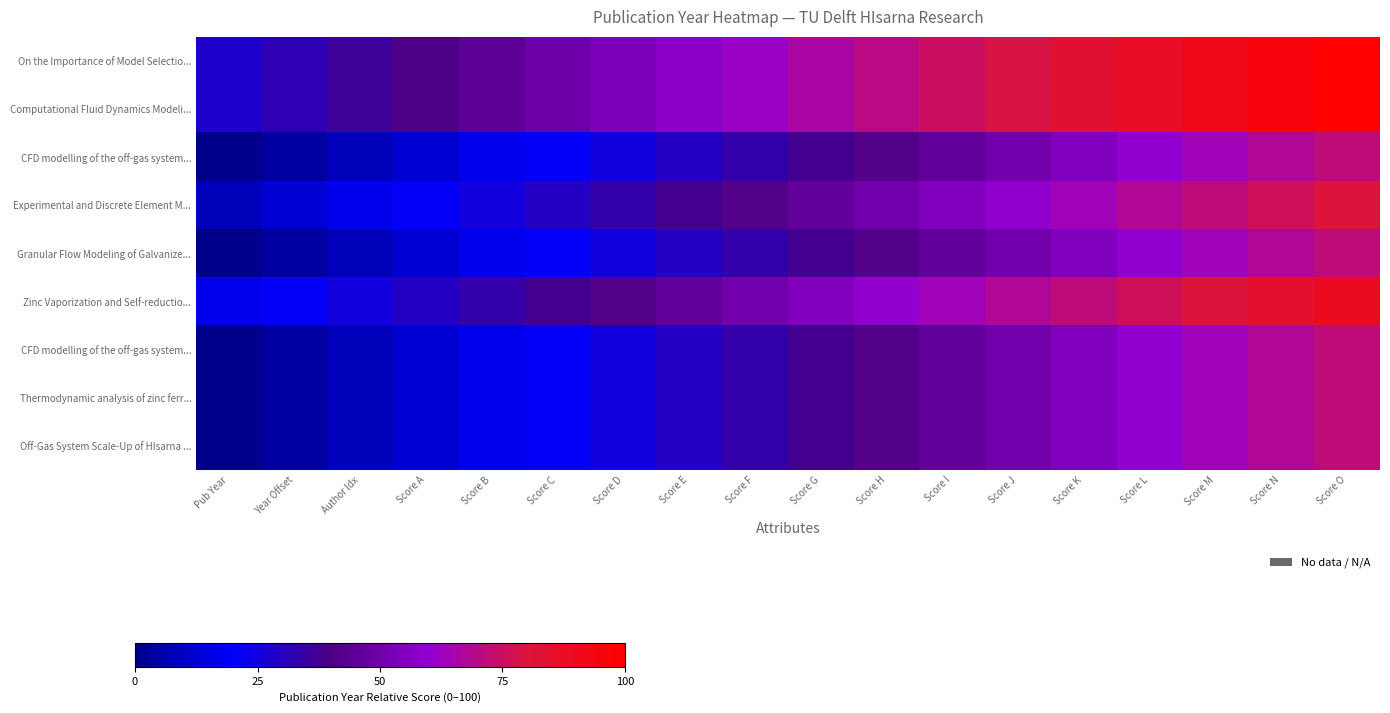

How many series are shown in this chart?

9